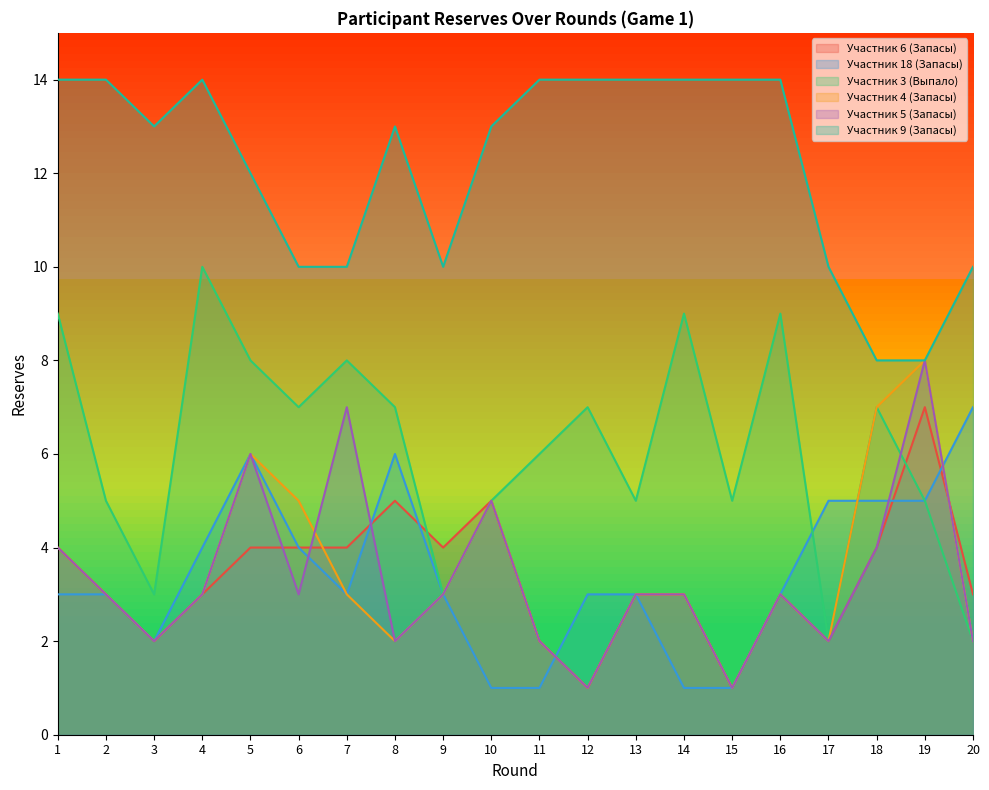

What are all the series names shown in the legend?

Участник 6 (Запасы), Участник 18 (Запасы), Участник 3 (Выпало), Участник 4 (Запасы), Участник 5 (Запасы), Участник 9 (Запасы)